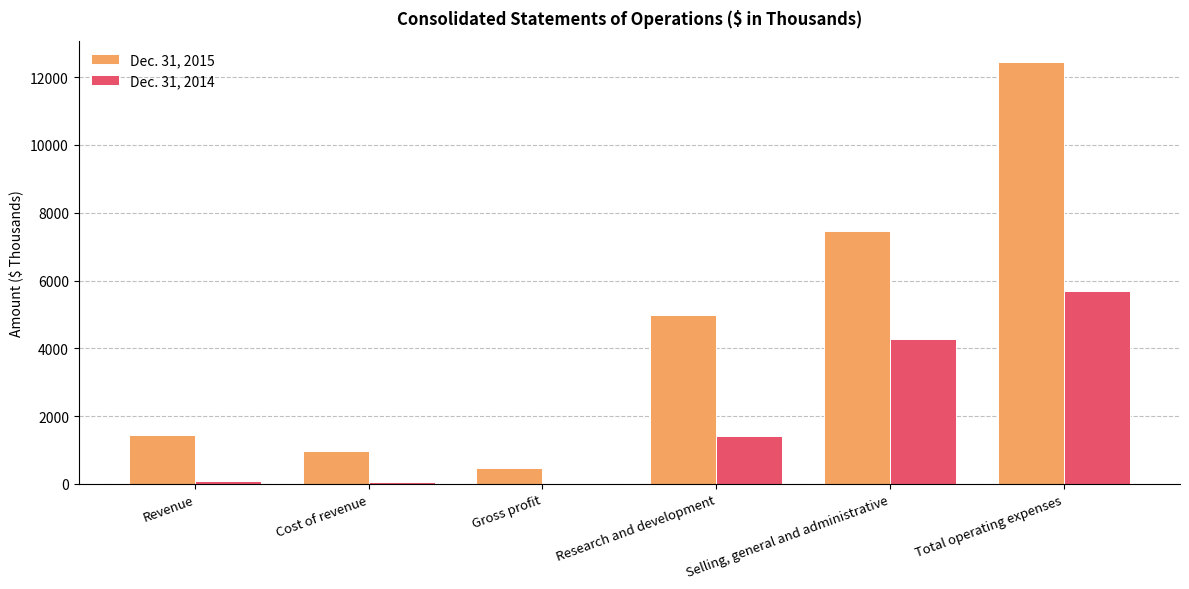

What is the difference between the maximum and minimum values in the Dec. 31, 2015 series?

11990